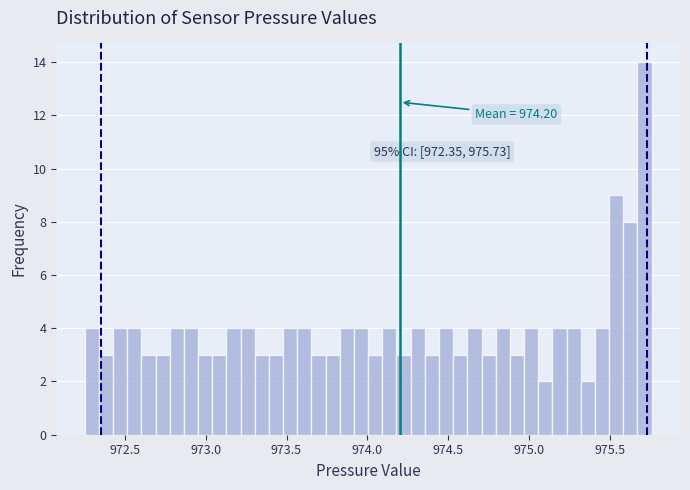

Around what value on the x-axis is the tallest bar? Give the approximate position of its centre, as read against the axis.

975.70